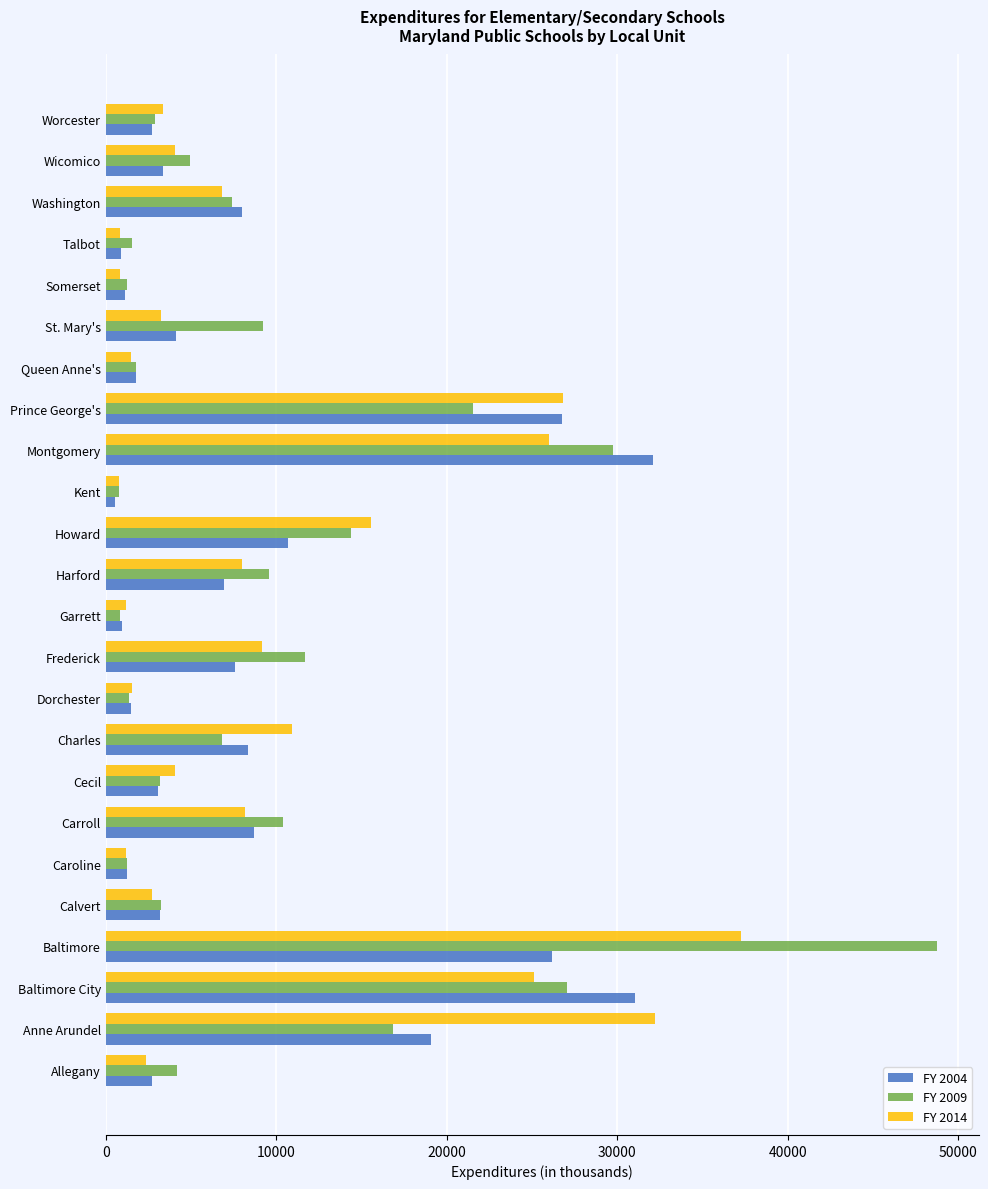

What is the greatest value displayed?

48754.6